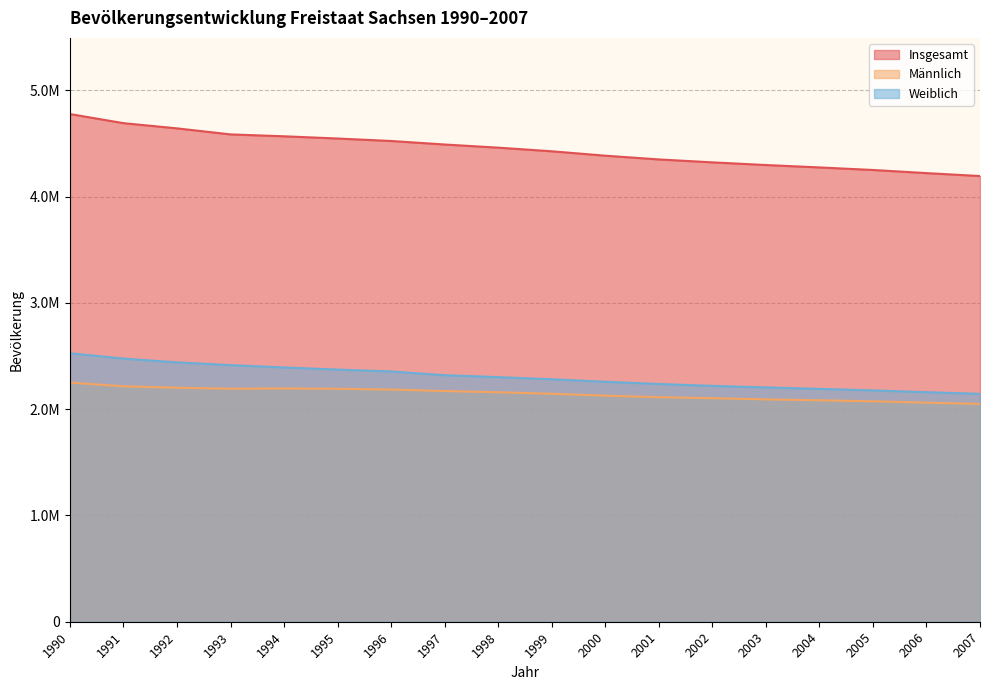

What is the difference between the second highest and minimum values in the Weiblich series?

331925